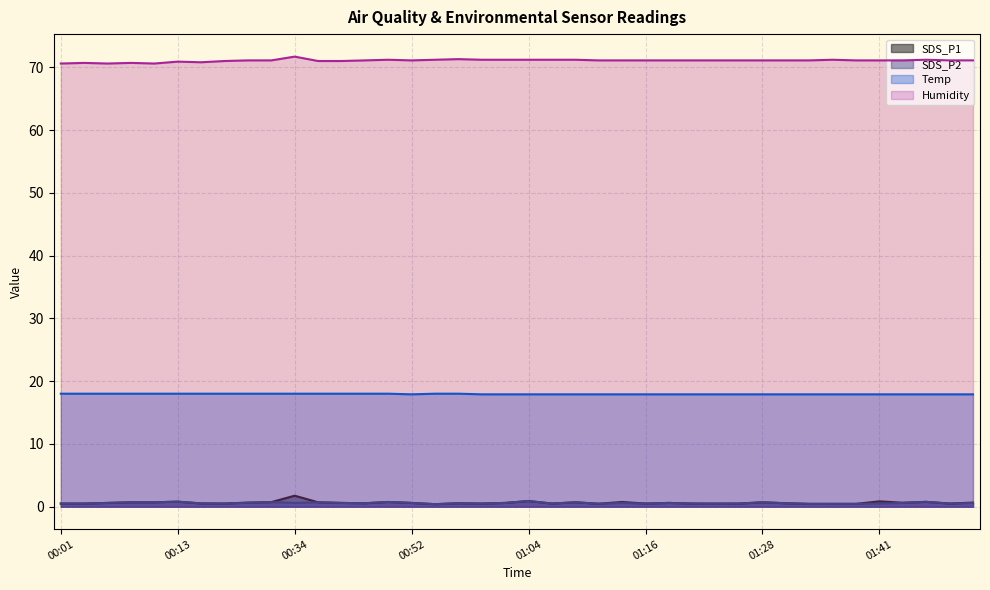

The value of Temp at 01:11 is 9.7. True or false?

False